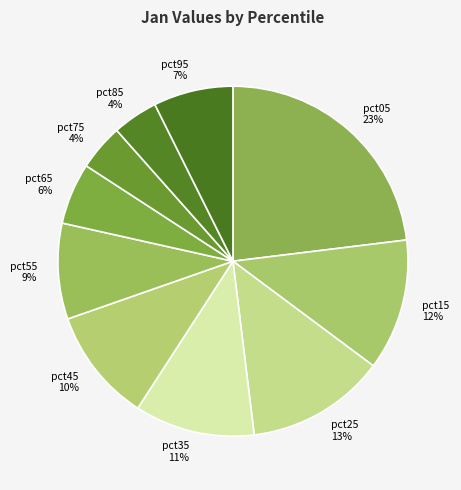

Is there a majority slice in this chart?

No